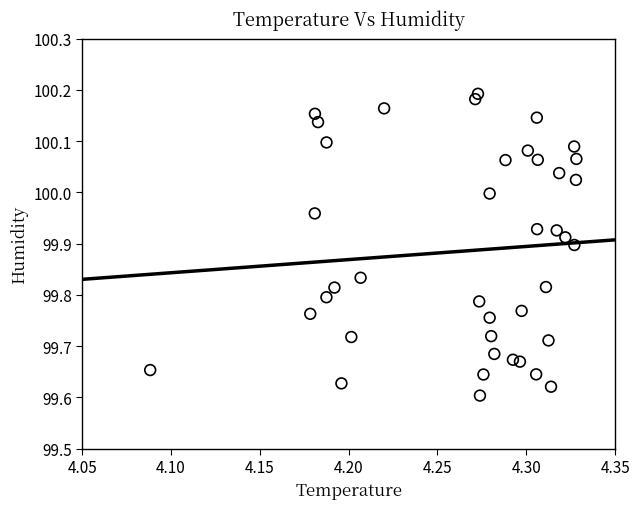

What is the range of Y values (max minus min)?

0.6